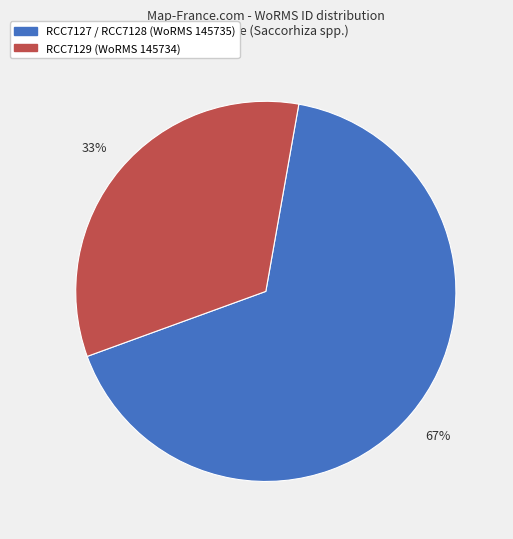

Is there a majority slice in this chart?

Yes